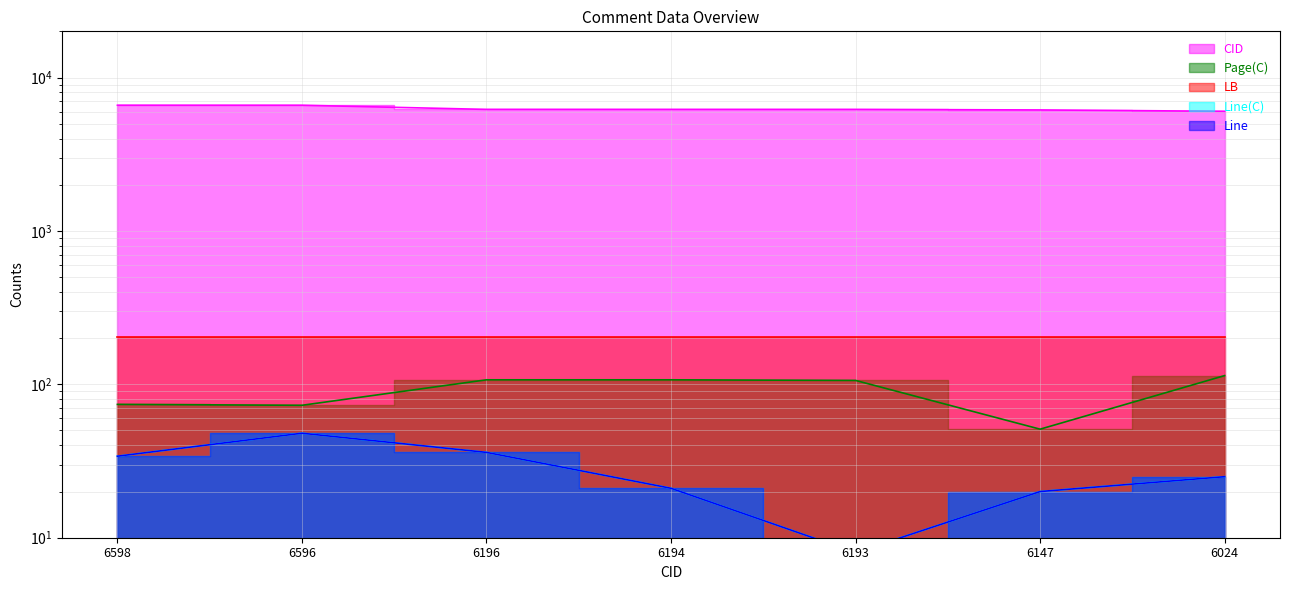

What is the sum of all Line values?

192